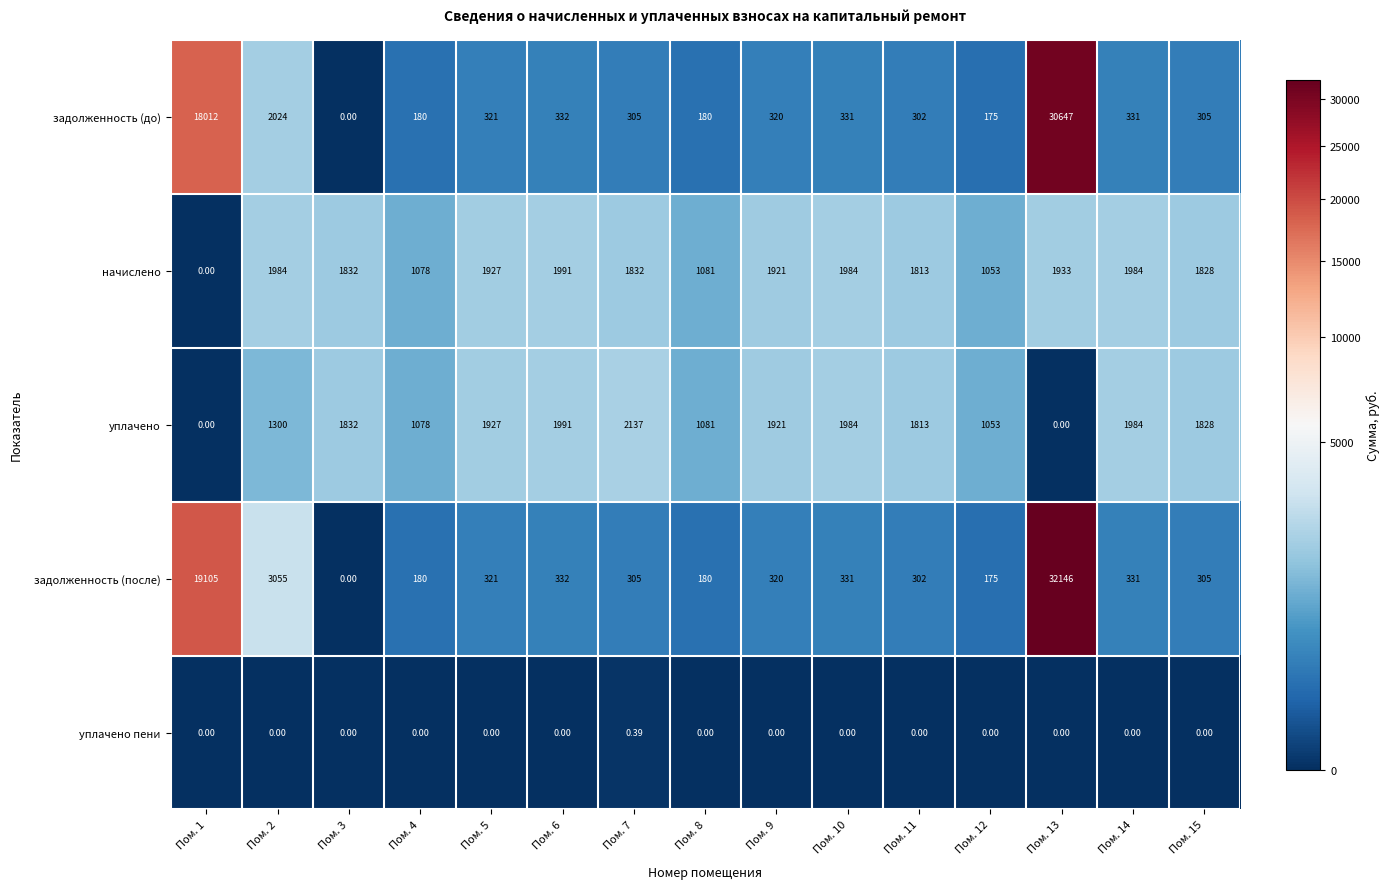

Which category has the highest value across all series?

Пом. 13